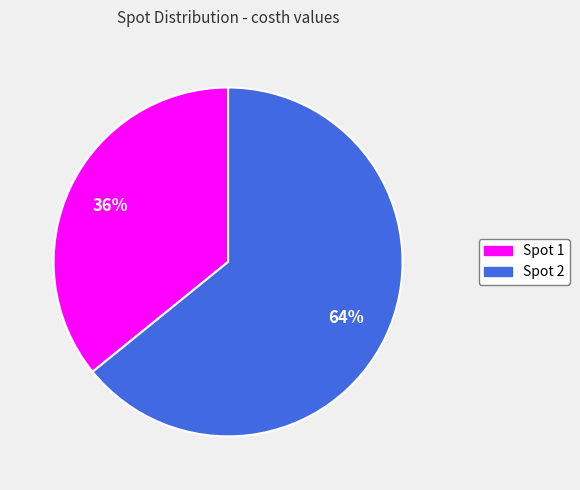

To the nearest percent, what is the average slice percentage?

50%